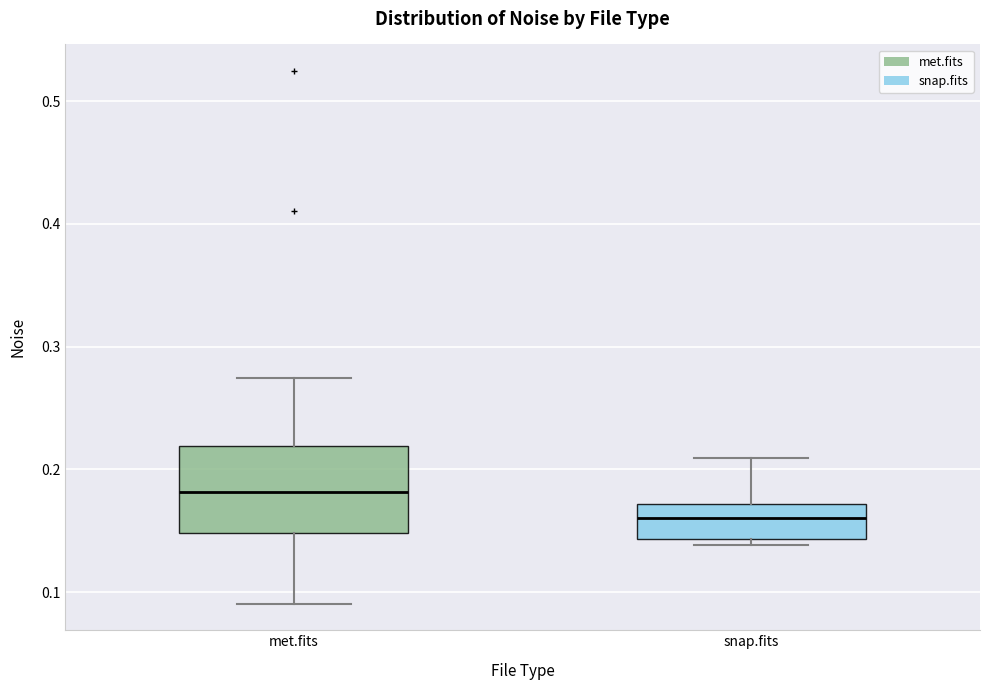

Reading left to right, transcribe this box plot: for each box, give where its median line is, the range the box spans, and where its two whiskers end, as read against the y-axis. The values are not printed on the chart, so give them approximately, as read against the axis.

met.fits: median 0.18, box 0.15 to 0.22, whiskers 0.09 to 0.27
snap.fits: median 0.16, box 0.14 to 0.17, whiskers 0.14 (just below the box's lower edge) to 0.21